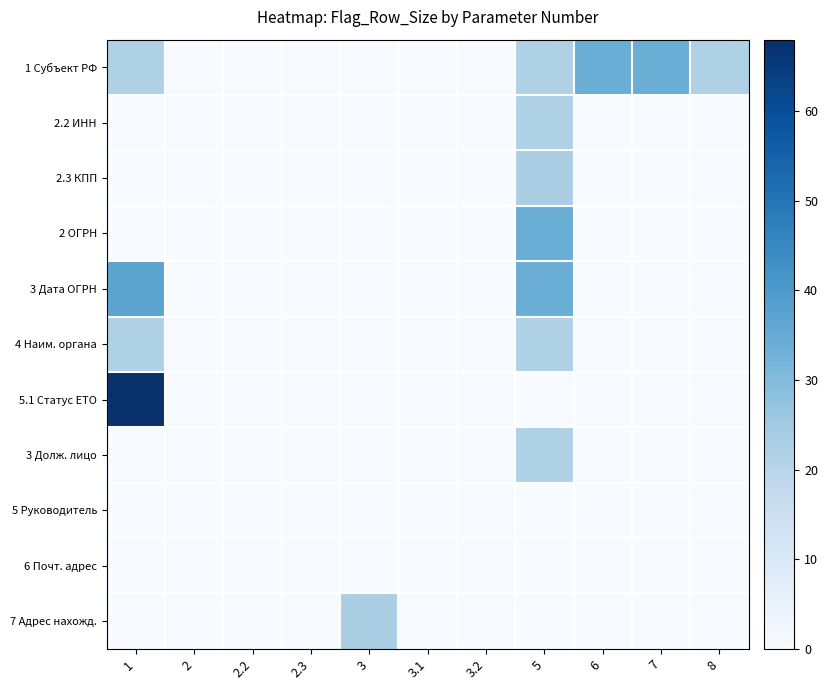

Which series has the largest range (max minus min)?

5.1 Статус ЕТО